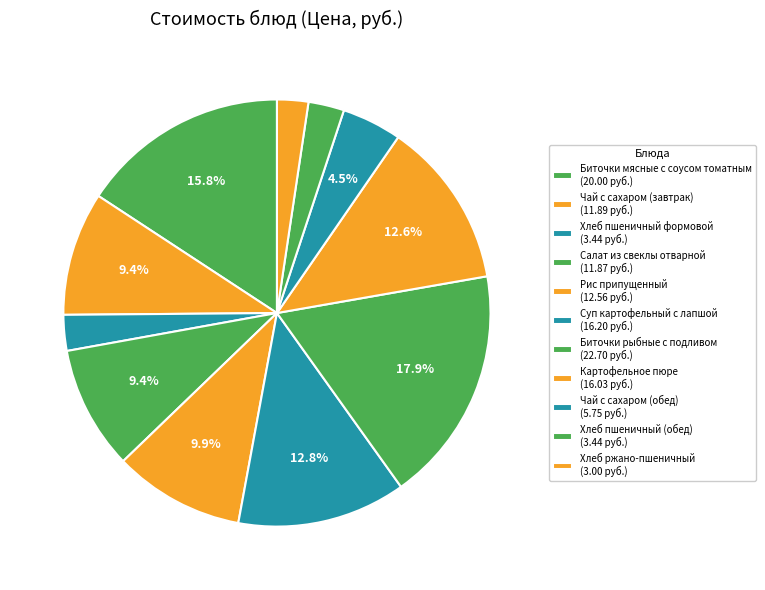

How much of the chart is everything except Биточки мясные с соусом томатным?

84.2%